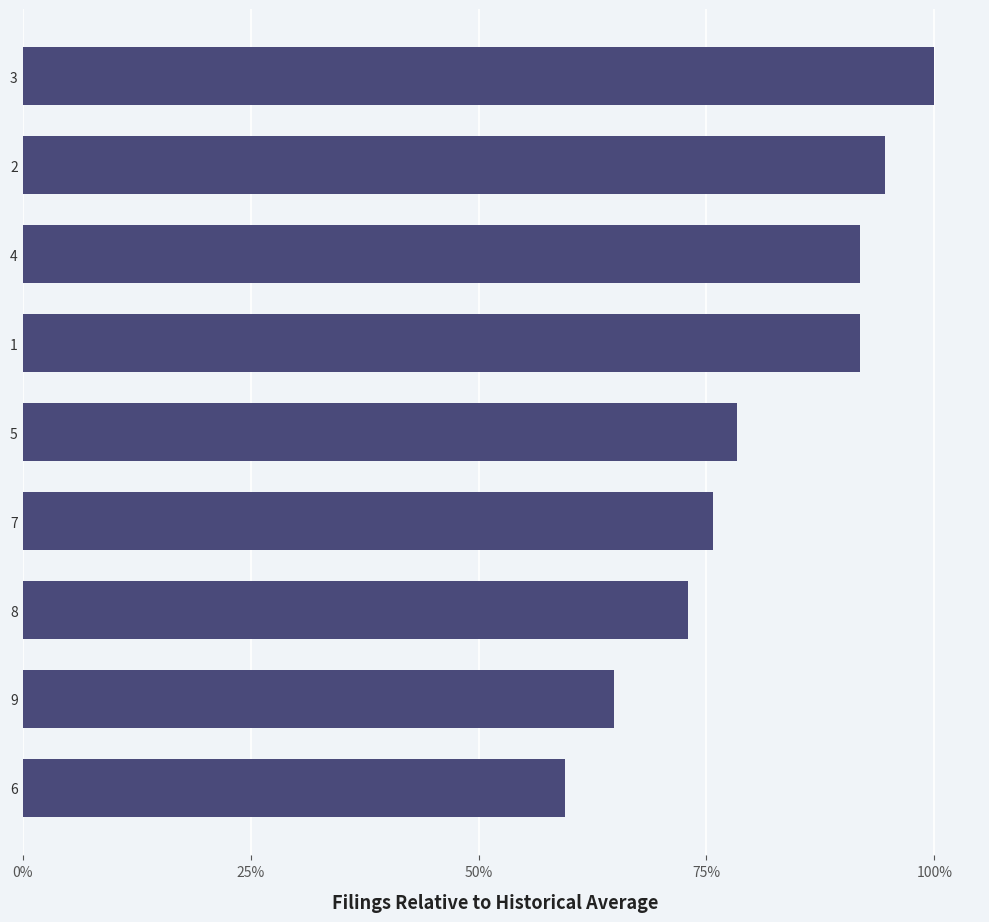

What is the greatest value displayed?

1.0